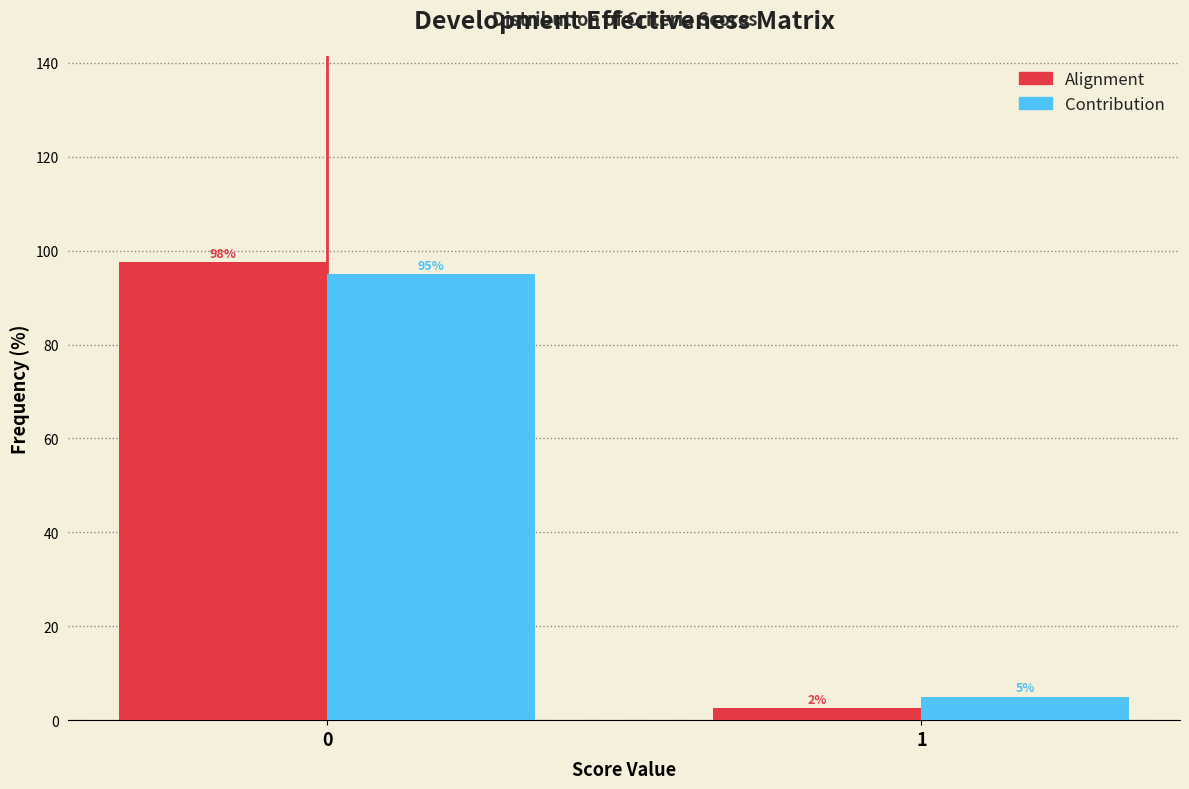

The Alignment series shows 2.5 at 1. True or false?

True